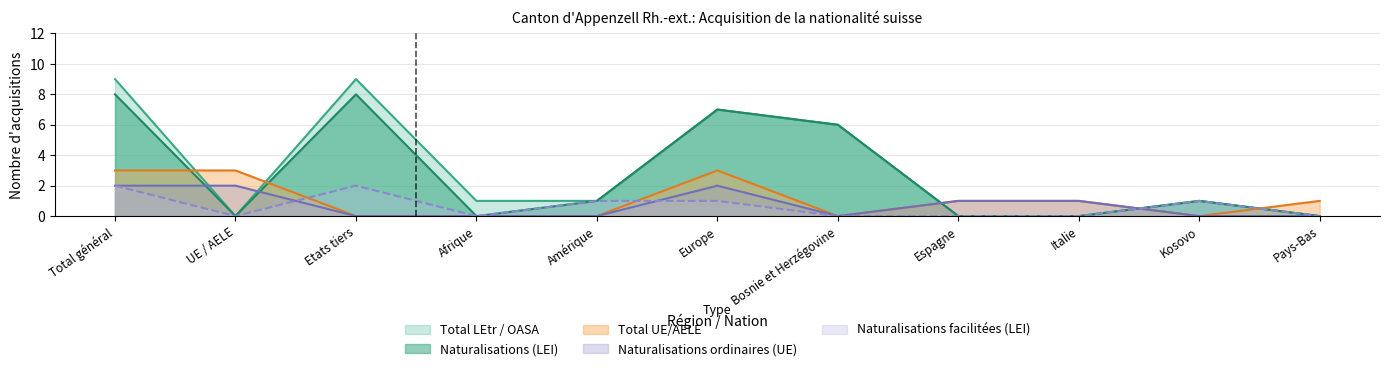

What is the highest value of the Total UE/AELE series?

3